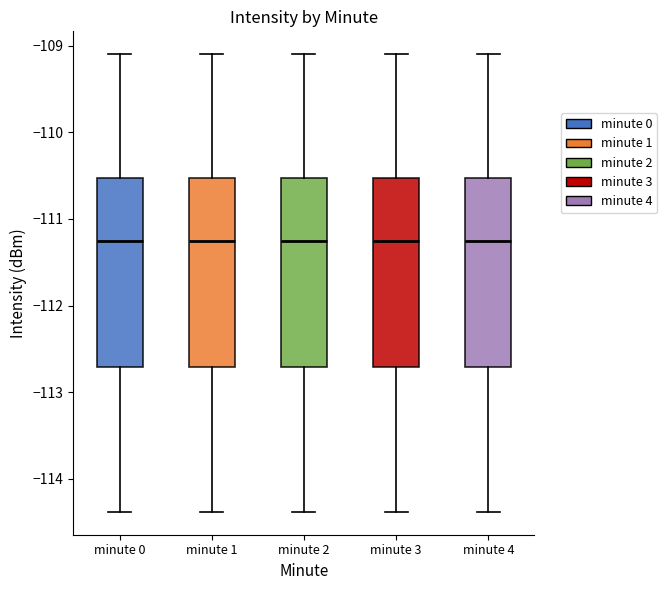

Reading left to right, transcribe this box plot: for each box, give where its median line is, the range the box spans, and where its two whiskers end, as read against the y-axis. The values are not printed on the chart, so give them approximately, as read against the axis.

minute 0: median -111.3, box -112.7 to -110.5, whiskers -114.4 to -109.1
minute 1: median -111.3, box -112.7 to -110.5, whiskers -114.4 to -109.1
minute 2: median -111.3, box -112.7 to -110.5, whiskers -114.4 to -109.1
minute 3: median -111.3, box -112.7 to -110.5, whiskers -114.4 to -109.1
minute 4: median -111.3, box -112.7 to -110.5, whiskers -114.4 to -109.1